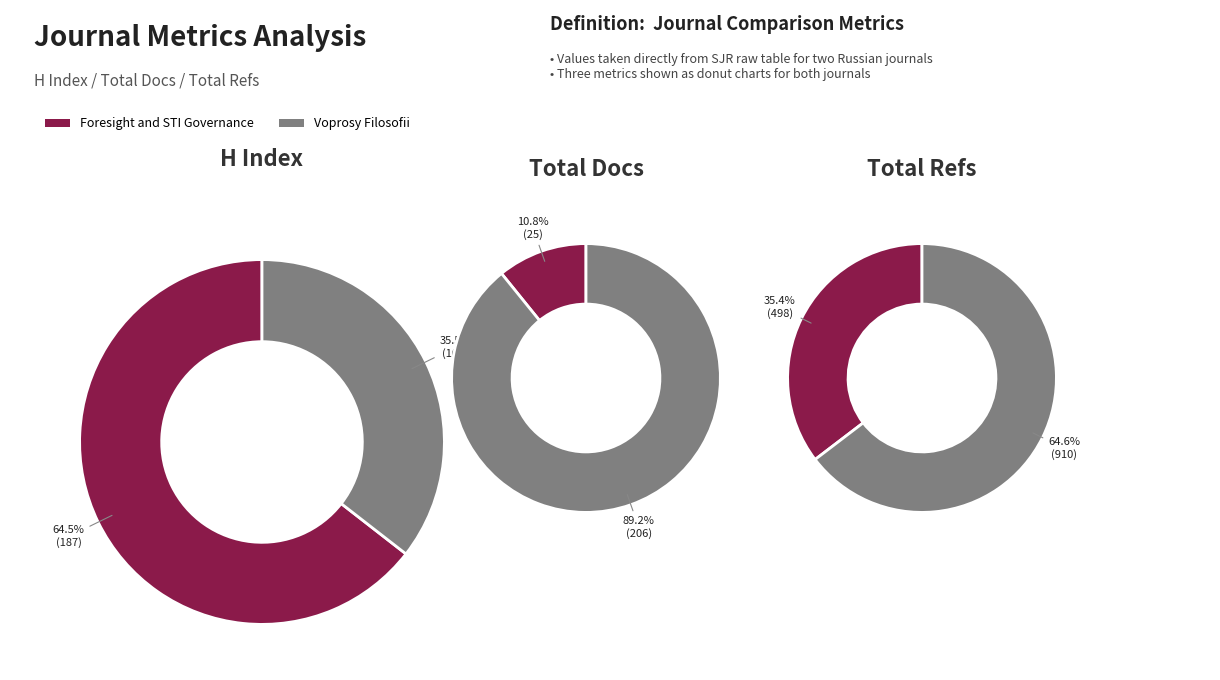

Count the number of slices in the pie.

2